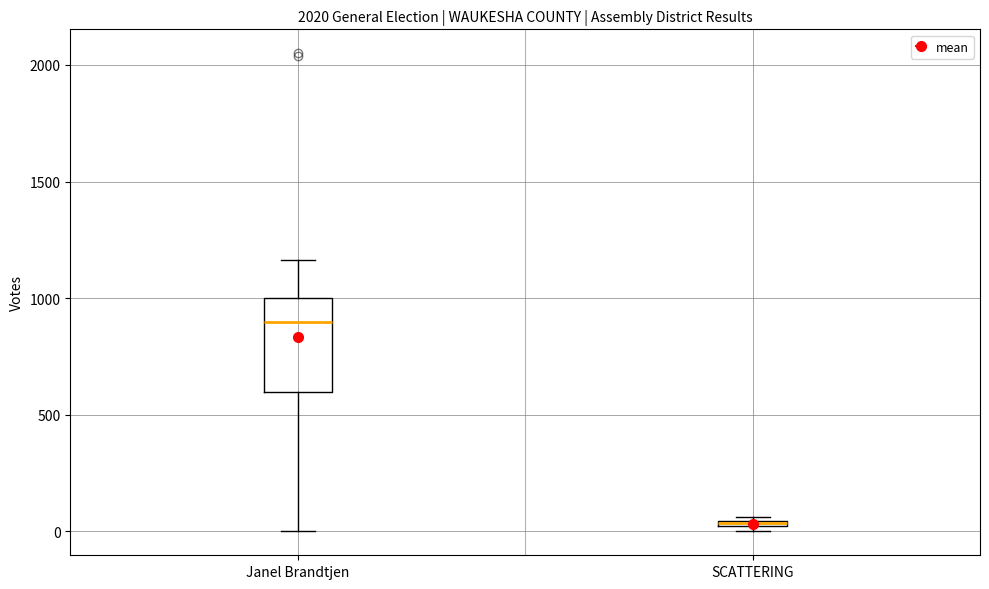

Which box is the tallest, from its lower edge to its upper edge?

Janel Brandtjen